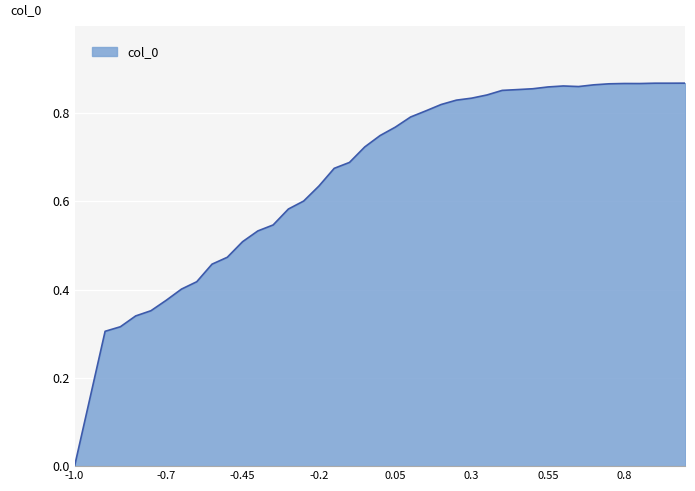

Does the chart have visible grid lines?

Yes